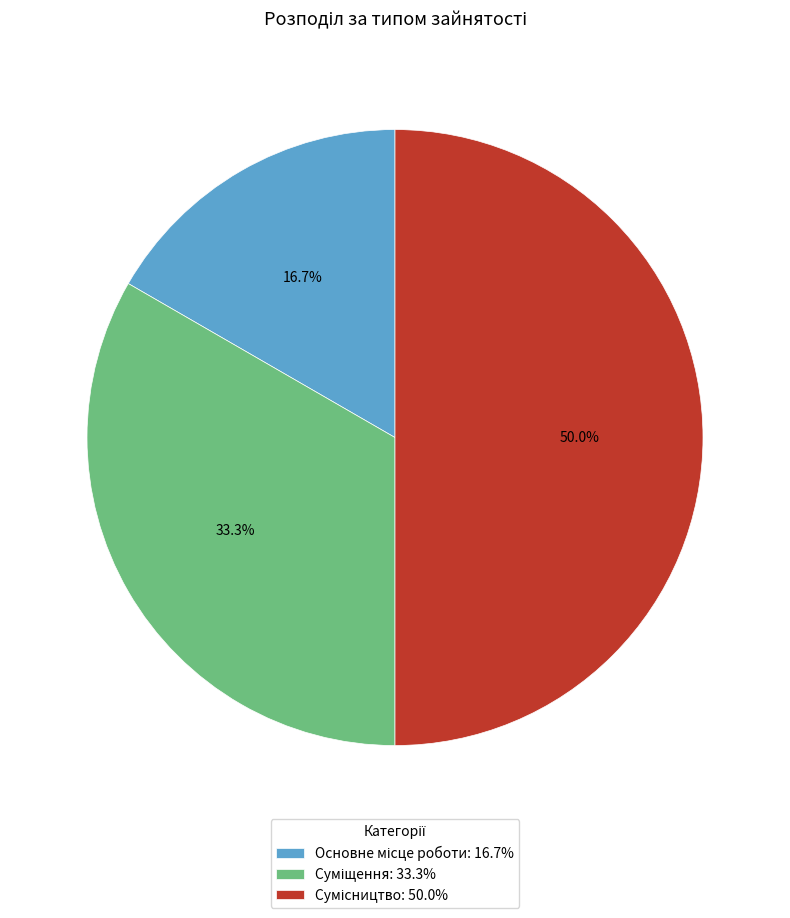

Count the number of slices in the pie.

3